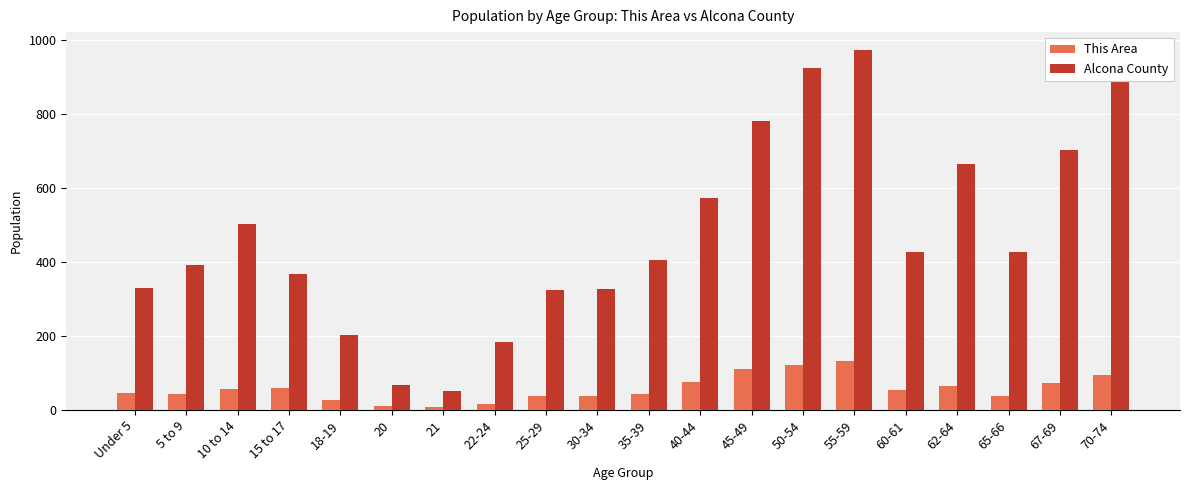

At which category is the sum across all series the highest?

55-59